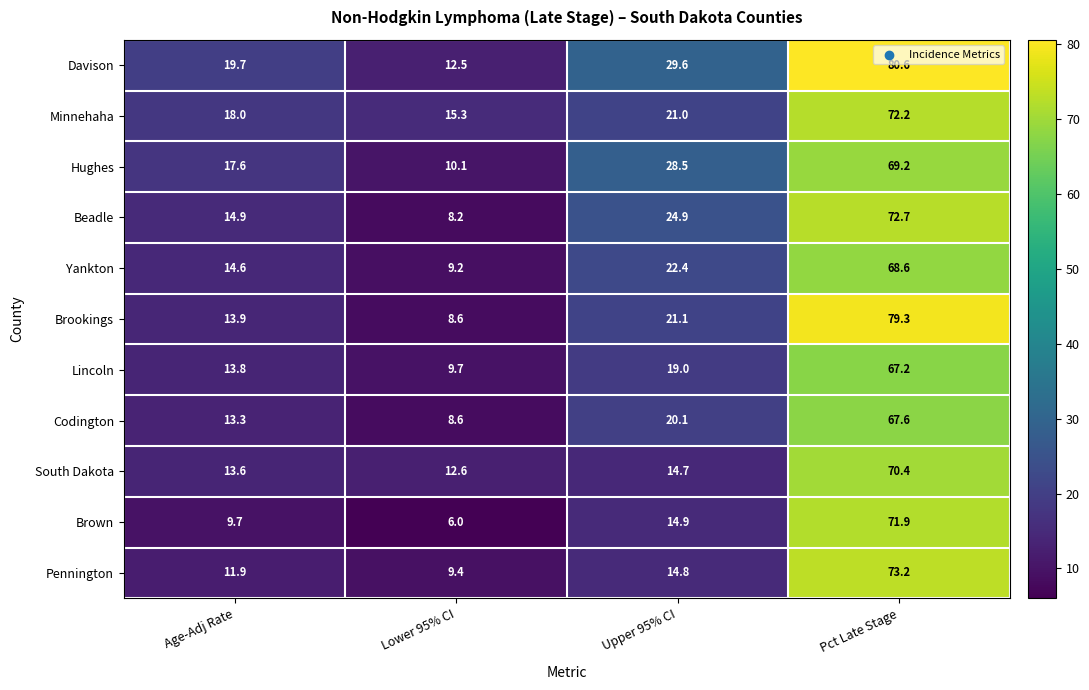

Where does the South Dakota series first go above 14?

Upper 95% CI